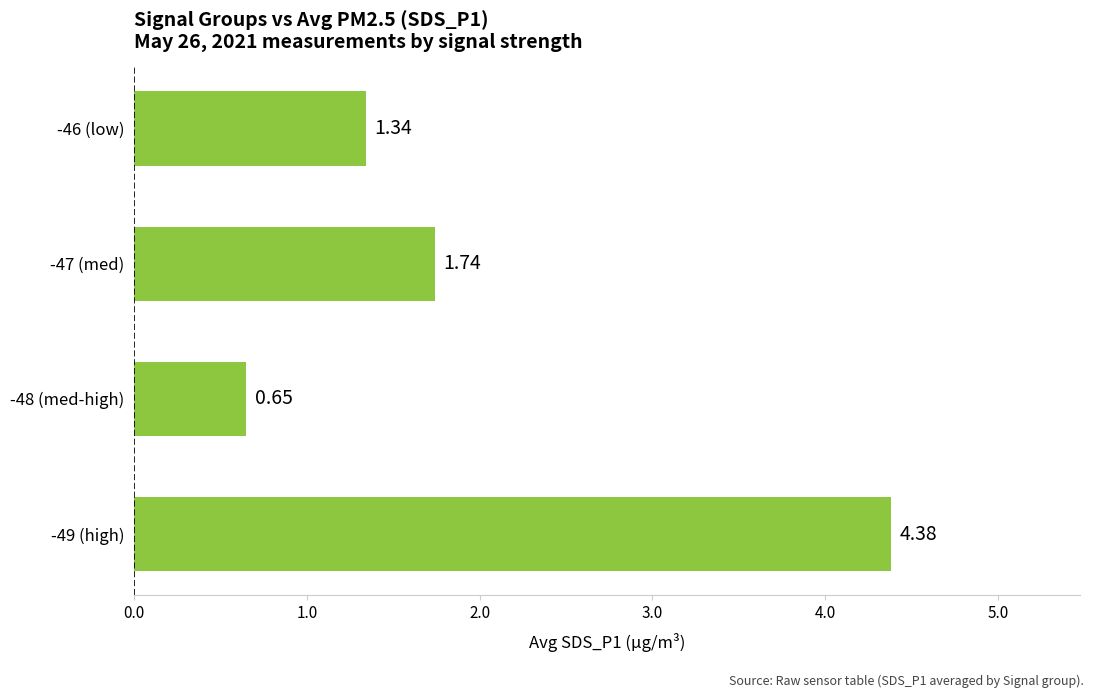

How many bars are there in total?

4